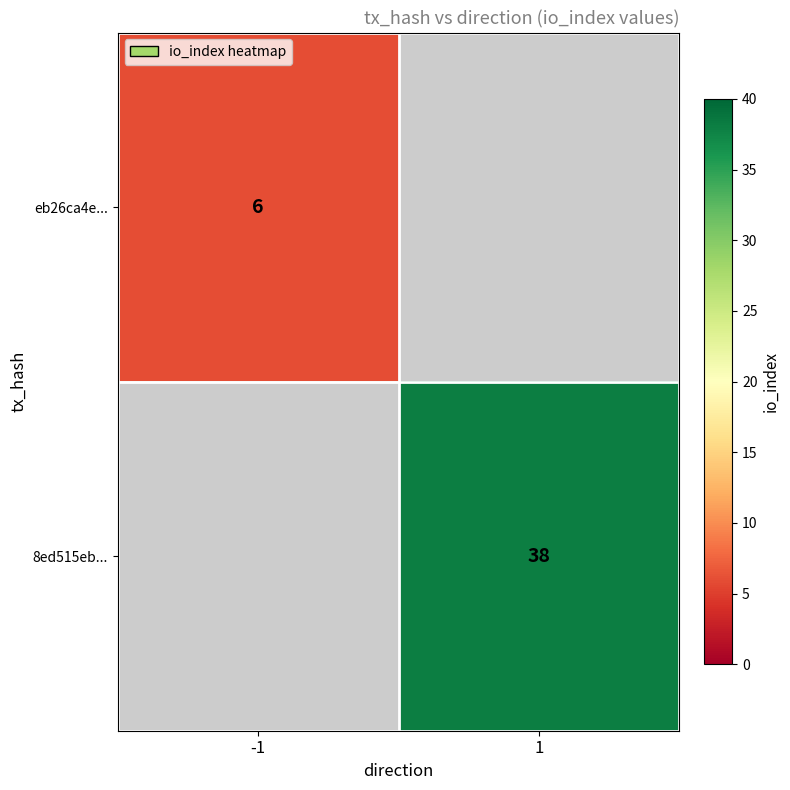

The value of eb26ca4e... at -1 is 10. True or false?

False